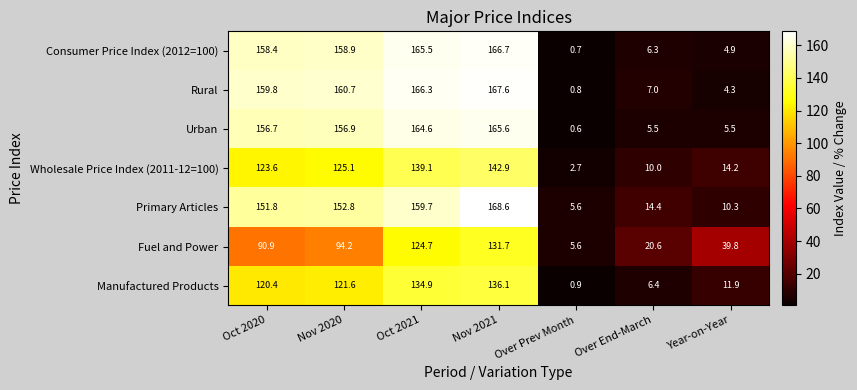

What is the sum of the Consumer Price Index (2012=100) values at Nov 2020 and Oct 2020?

317.3